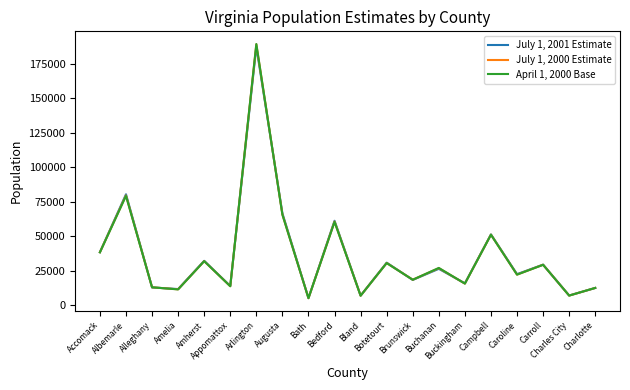

List the series in order of their peak value, highest first.

April 1, 2000 Base, July 1, 2000 Estimate, July 1, 2001 Estimate